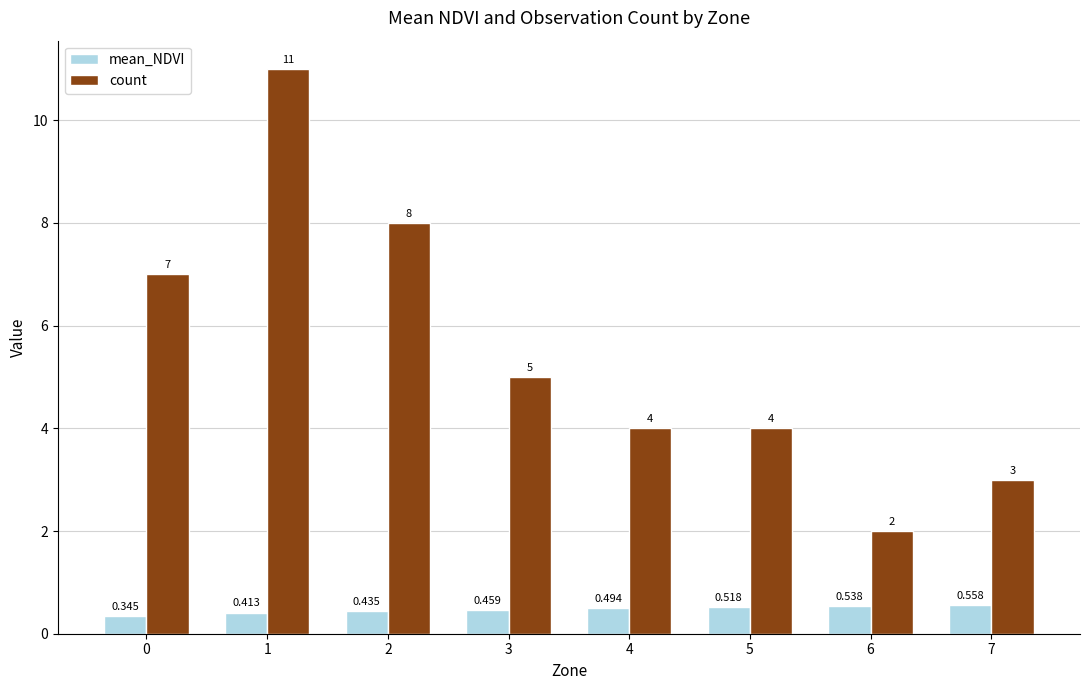

List the series in order of their peak value, highest first.

count, mean_NDVI